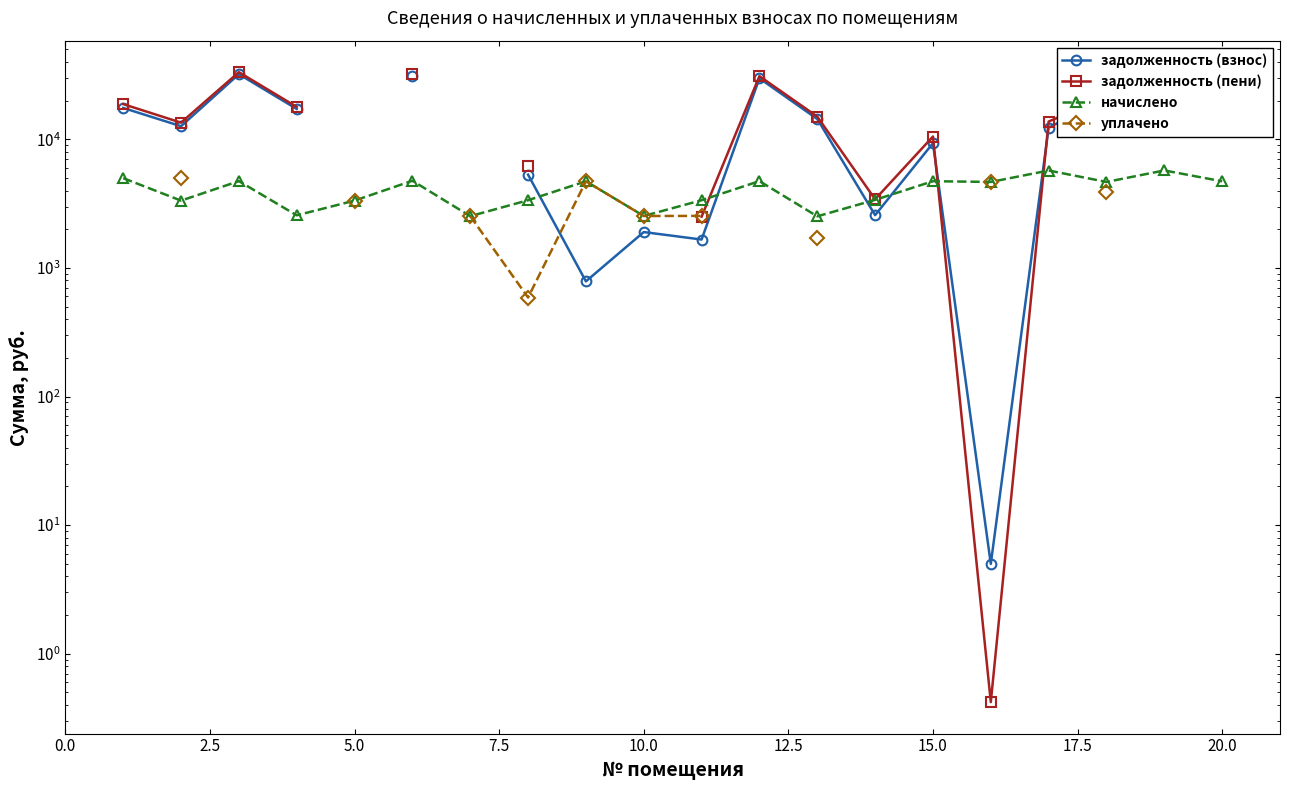

What are all the series names shown in the legend?

задолженность (взнос), задолженность (пени), начислено, уплачено